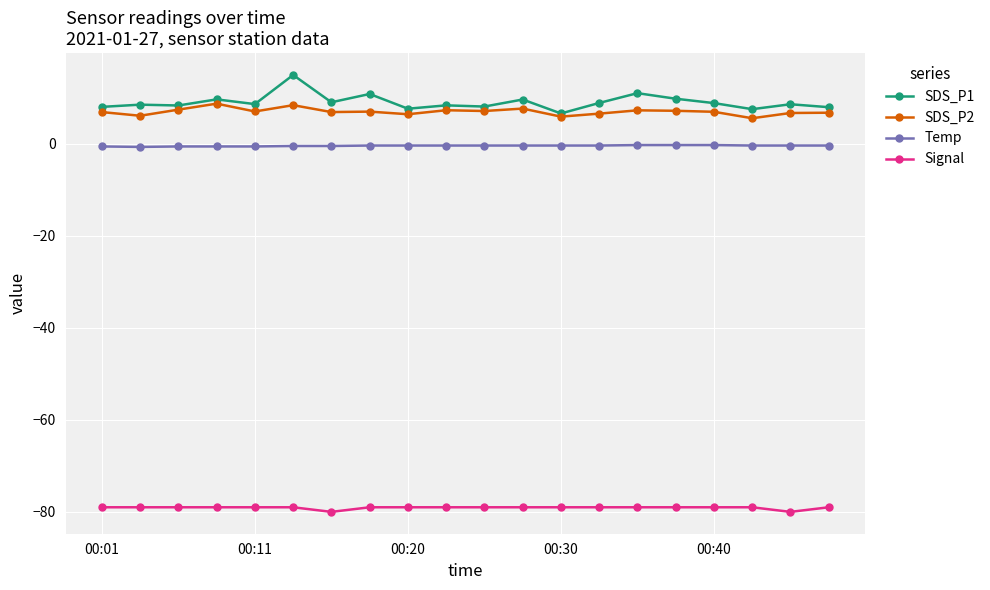

True or false: SDS_P1 and Signal cross at least once.

False